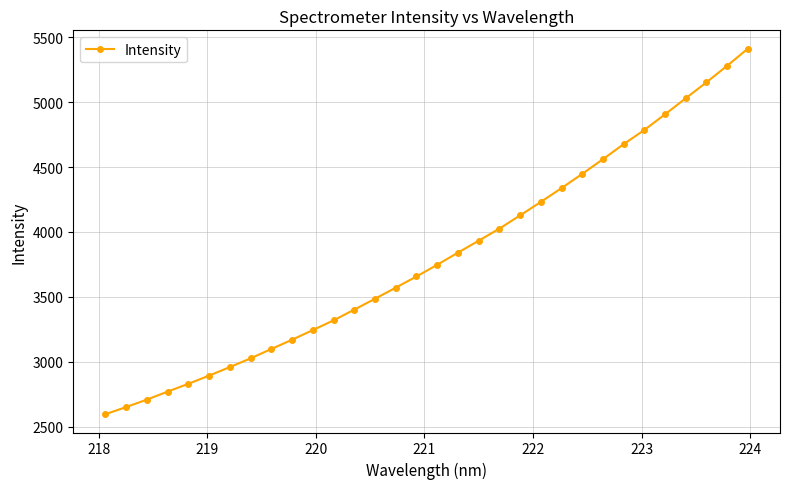

What is the smallest value displayed?

2597.5